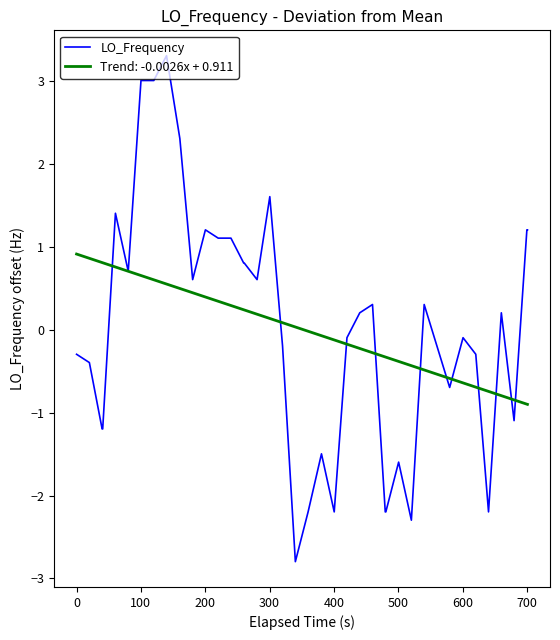

Rank the series by their maximum value, from highest to lowest.

LO_Frequency, Trend: -0.0026x + 0.911